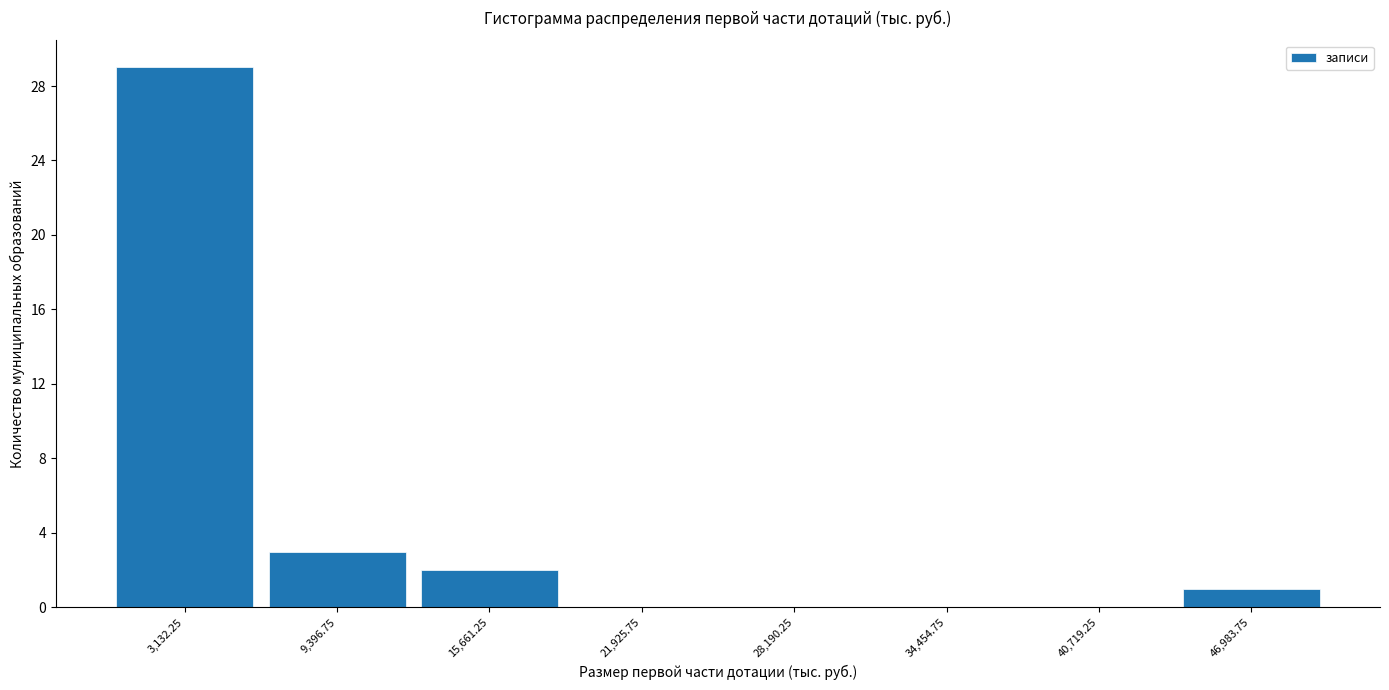

Reading left to right, transcribe this chart: for each bar, give the range it covers on the x-axis and its height. Neither the bar edges nor the heights are printed on the chart, so give them approximately, as read against the axes.

0 to 6000: 29
6000 to 13000: 3
13000 to 19000: 2
19000 to 25000: 0
25000 to 31000: 0
31000 to 38000: 0
38000 to 44000: 0
44000 to 50000: 1